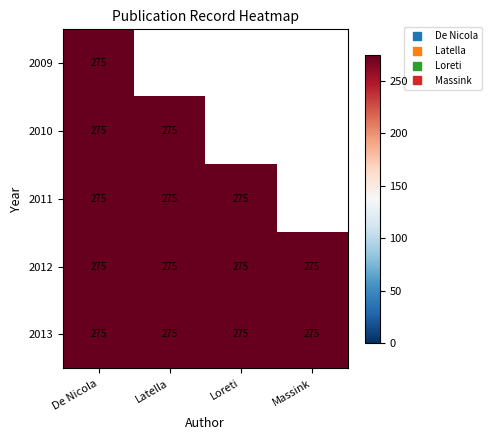

What is the sum of all Latella values?

1100